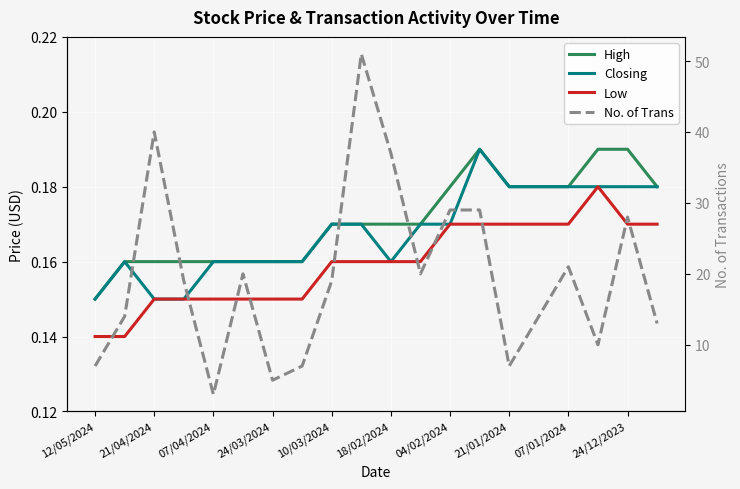

Reading left to right, what are all the values shown in this chart?

High: 0.1	0.2	0.2	0.2	0.2	0.2	0.2	0.2	0.2	0.2	0.2	0.2	0.2	0.2	0.2	0.2	0.2	0.2	0.2	0.2
Closing: 0.1	0.2	0.1	0.1	0.2	0.2	0.2	0.2	0.2	0.2	0.2	0.2	0.2	0.2	0.2	0.2	0.2	0.2	0.2	0.2
Low: 0.1	0.1	0.1	0.1	0.1	0.1	0.1	0.1	0.2	0.2	0.2	0.2	0.2	0.2	0.2	0.2	0.2	0.2	0.2	0.2
No. of Trans: 7.0	14.0	40.0	19.0	3.0	20.0	5.0	7.0	19.0	51.0	37.0	20.0	29.0	29.0	7.0	14.0	21.0	10.0	28.0	13.0